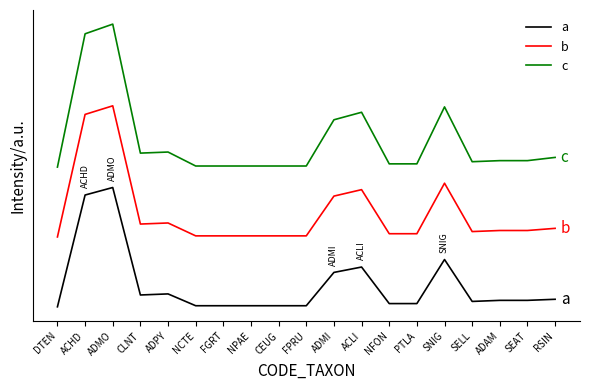

At which category does a reach its first local peak?

ADMO